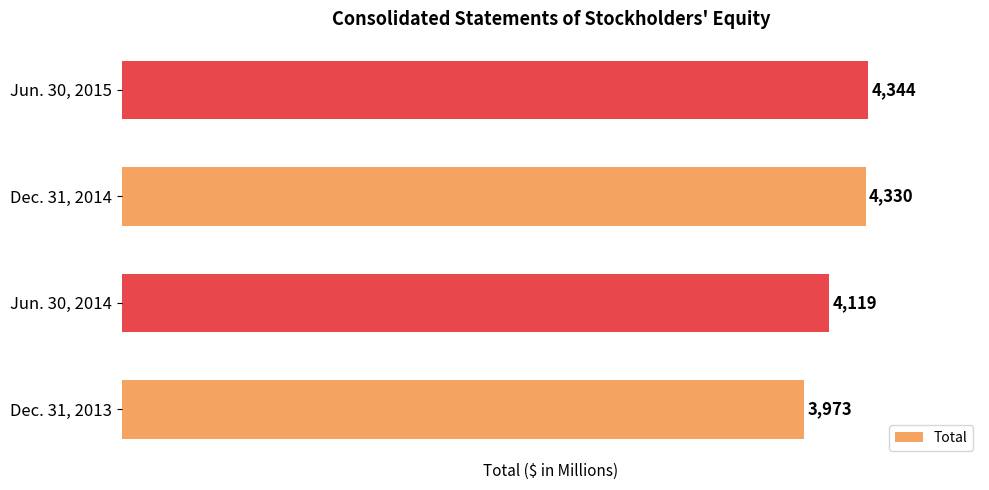

Reading bottom to top, list all the values displayed in this chart.

Dec. 31, 2013=3973	Jun. 30, 2014=4119	Dec. 31, 2014=4330	Jun. 30, 2015=4344